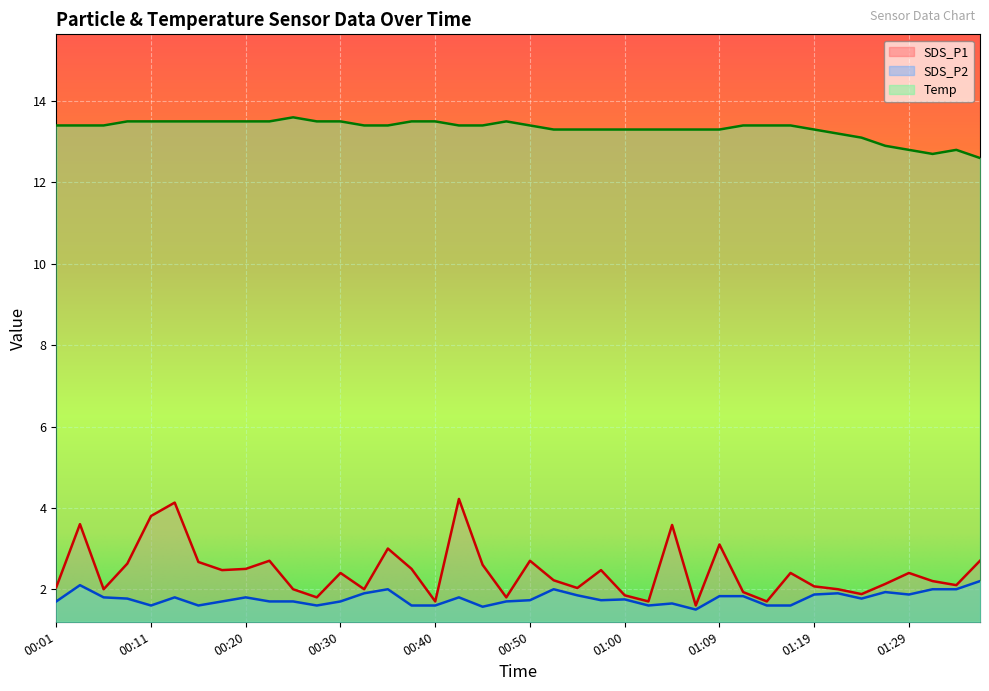

What is the sum of all SDS_P2 values?

71.0